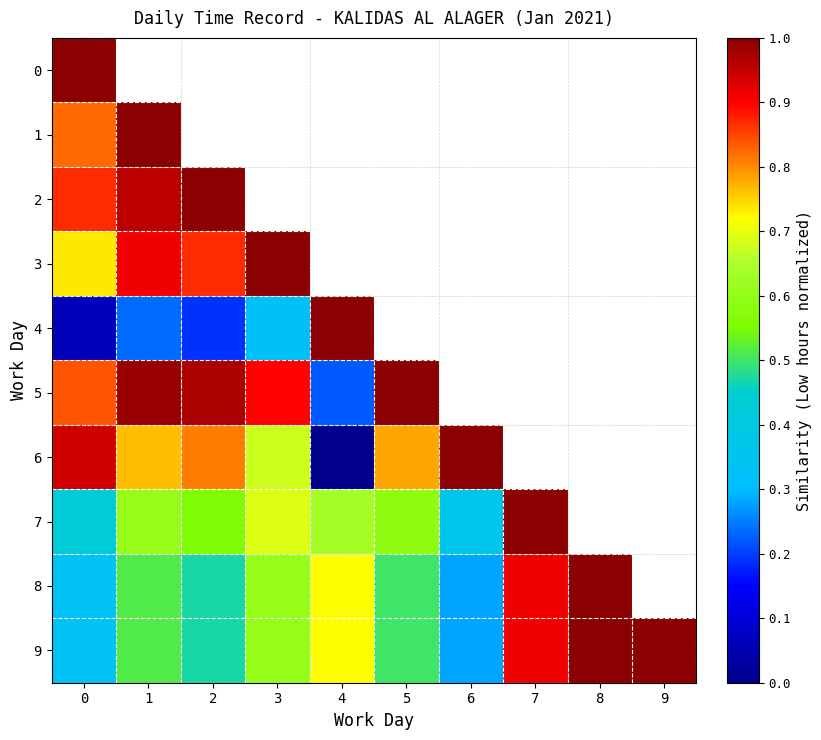

What is the maximum value for 6?

1.0